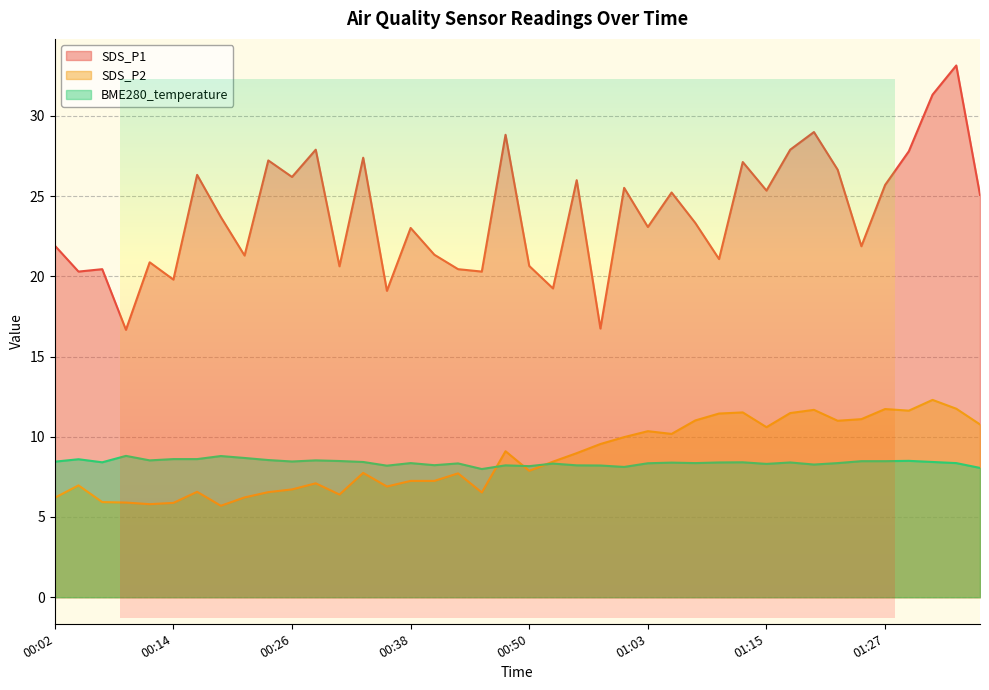

What is the highest value of the BME280_temperature series?

8.8